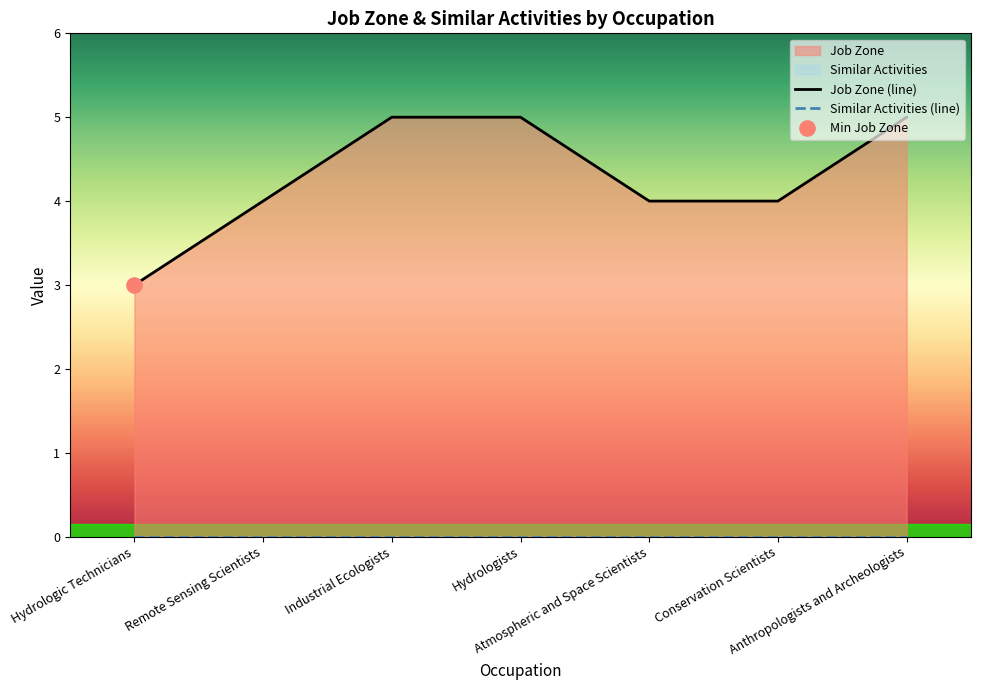

At which category is the sum across all series the highest?

Industrial Ecologists